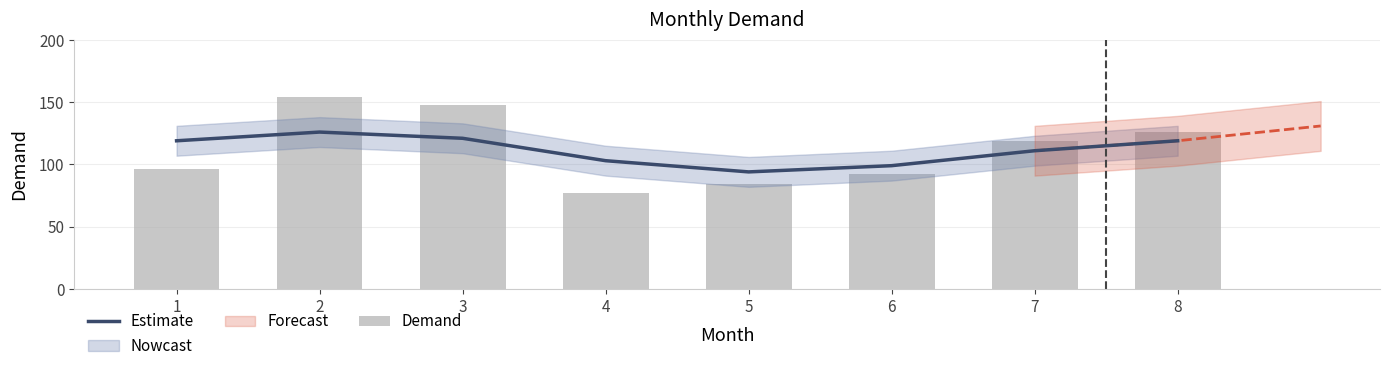

What is the difference between the Estimate values at 1 and 2?

7